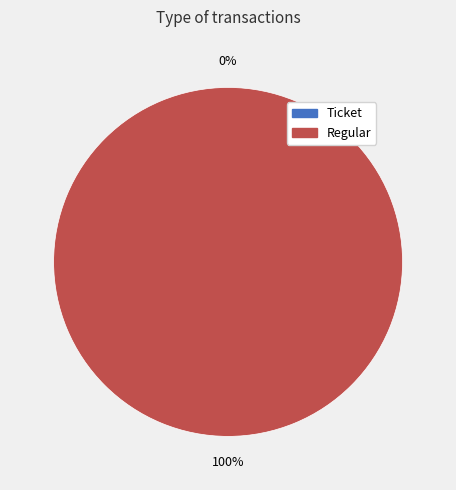

Count the number of slices in the pie.

2